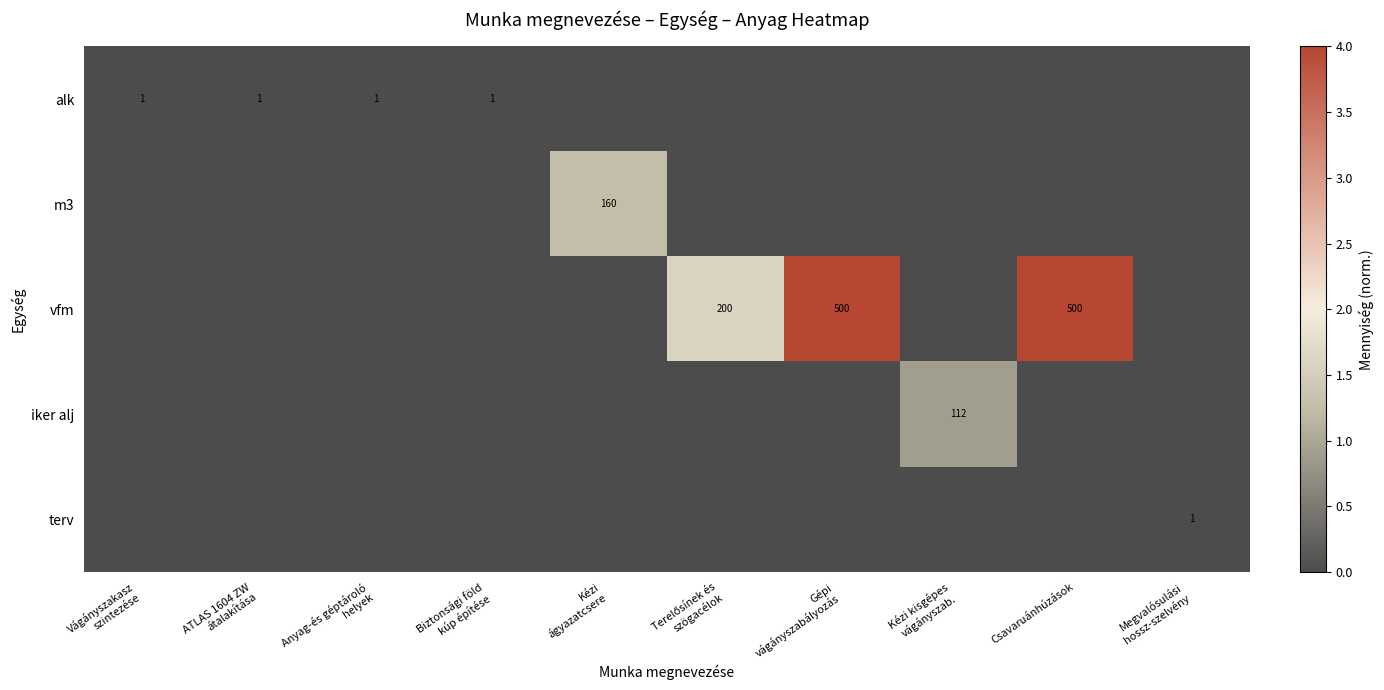

The value of vfm at Csavaruánhúzások is 500. True or false?

True